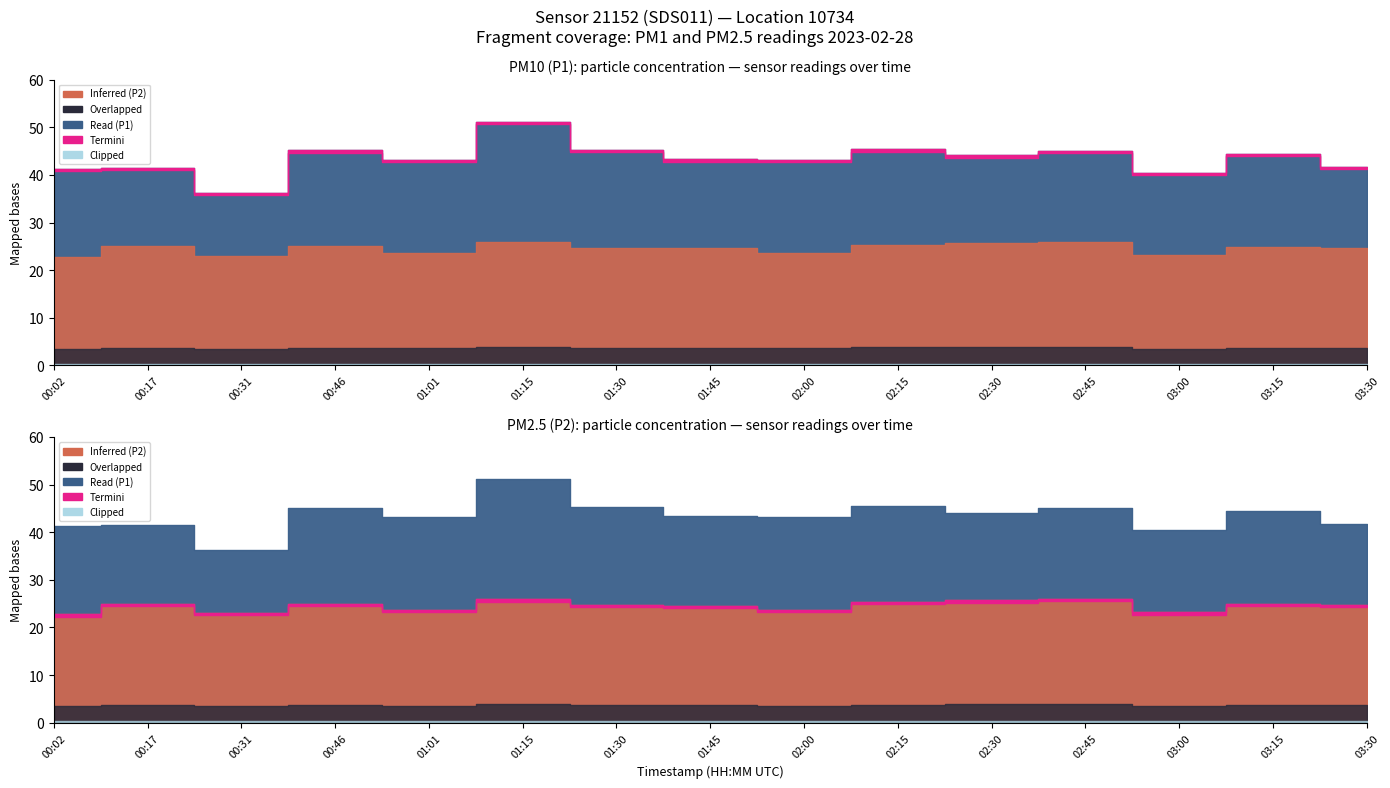

True or false: P1 and P2 intersect in this chart.

False